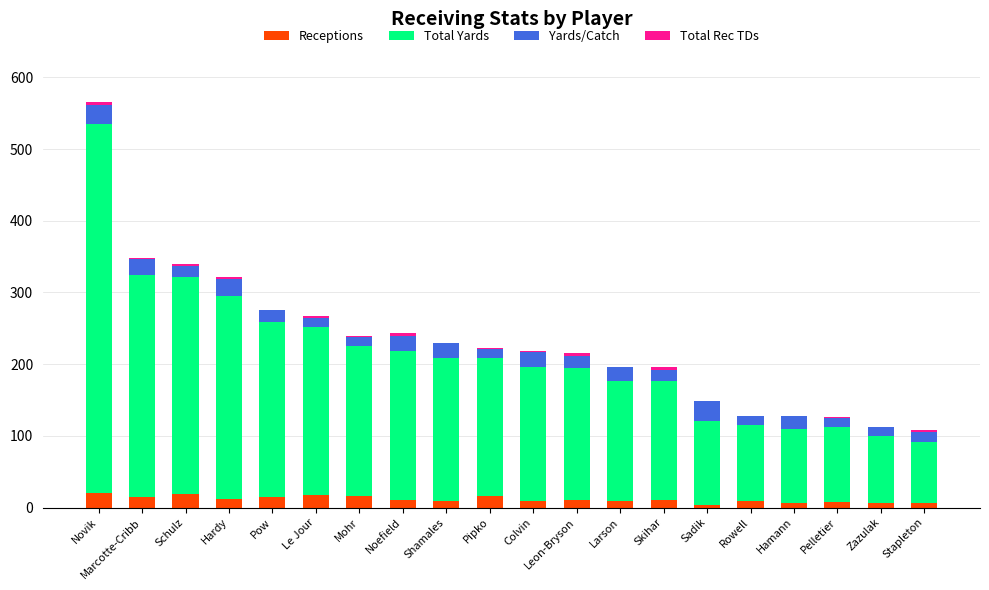

At which category is the sum across all series the highest?

Novik